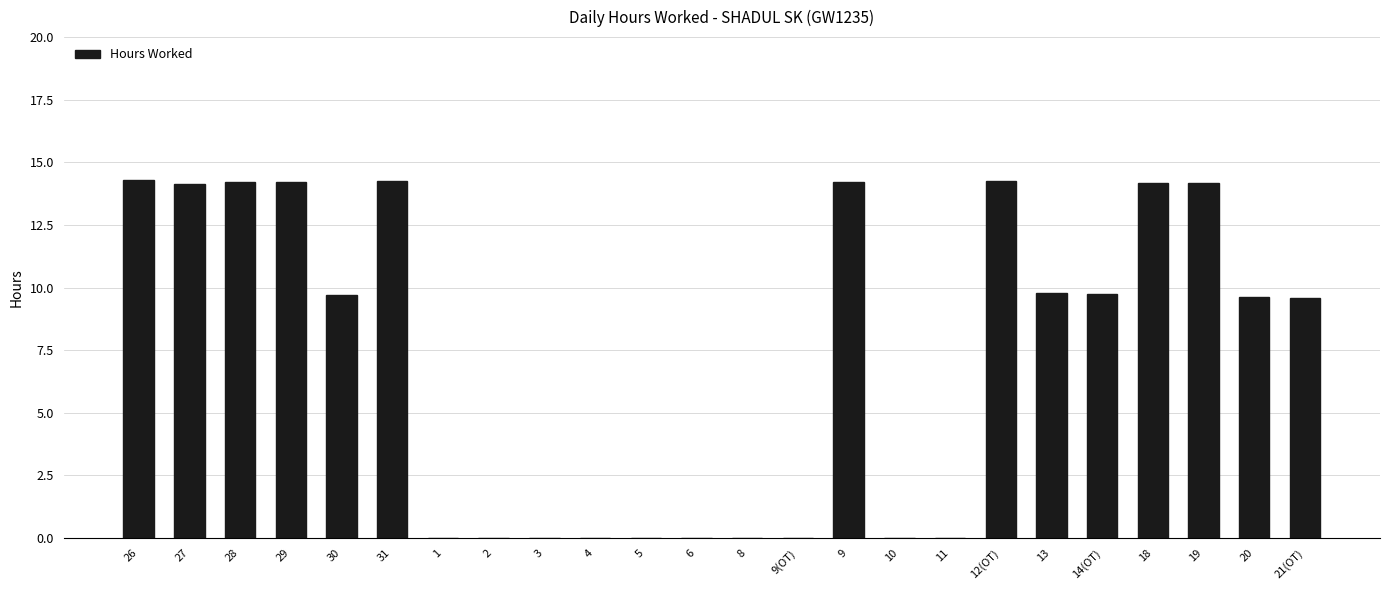

The value at 2 is -7.1. True or false?

False